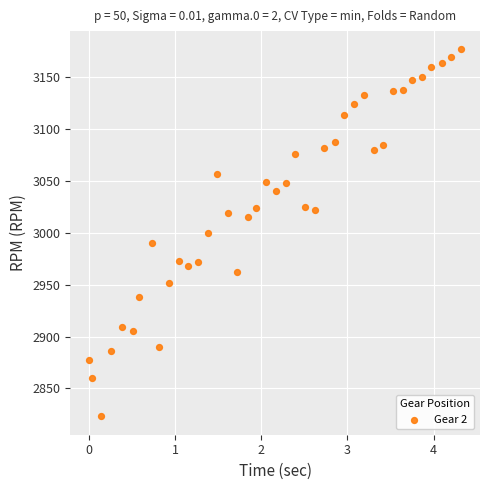

What is the range of Y values (max minus min)?

354